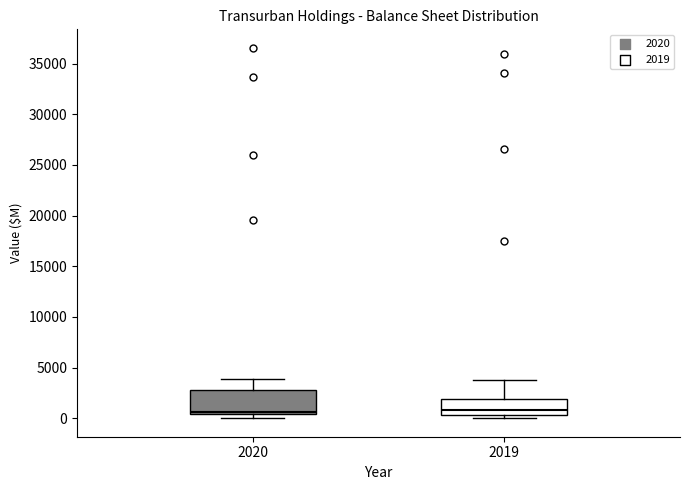

Which box is the tallest, from its lower edge to its upper edge?

2020